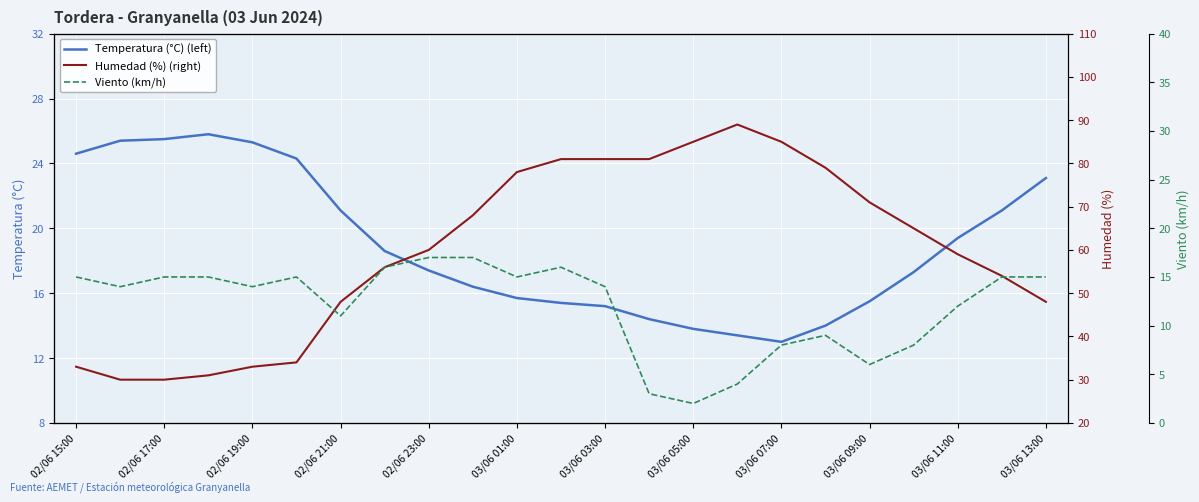

What is the difference between the maximum and second lowest values in the Temperatura (°C) (left) series?

12.4